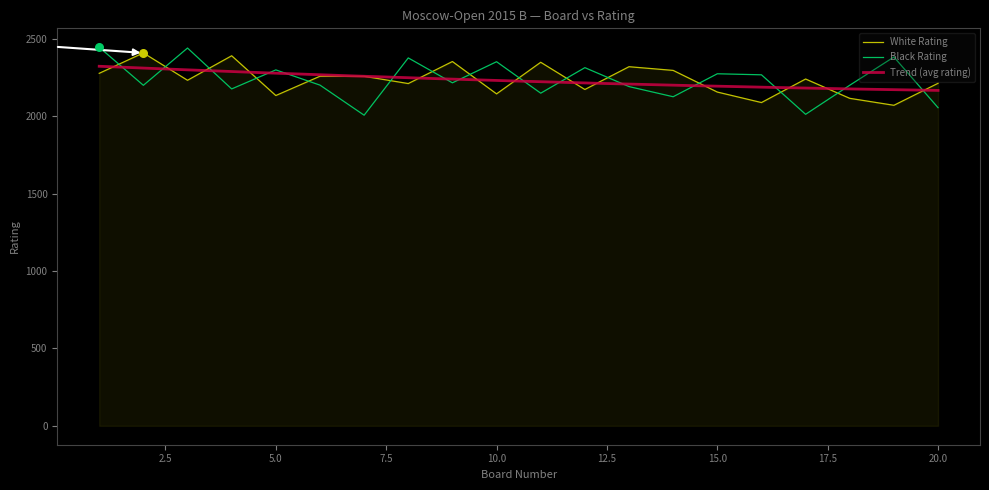

What is the total value across all series at 5?

4435.5